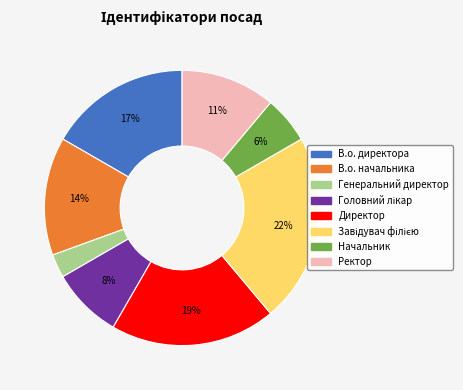

Is there any slice that represents more than half of the pie?

No